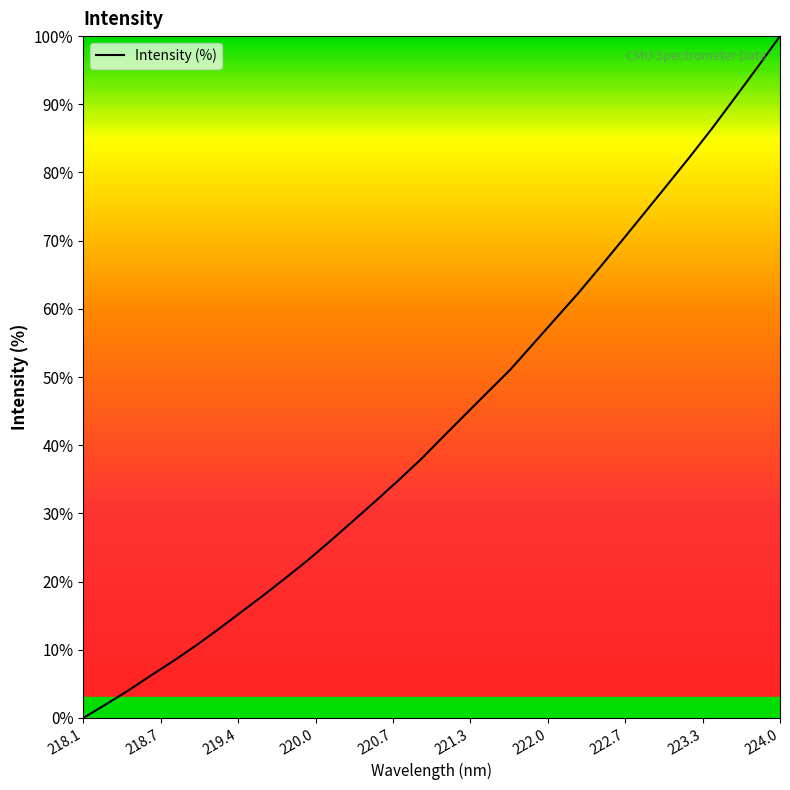

Reading right to left, transcribe all the data shown in this chart.

100.0	95.5	91.0	86.6	82.4	78.3	74.2	70.2	66.2	62.2	58.5	54.8	51.1	47.9	44.6	41.2	37.9	34.8	31.8	28.9	26.0	23.2	20.6	18.0	15.5	13.0	10.6	8.4	6.2	4.0	2.0	0.0